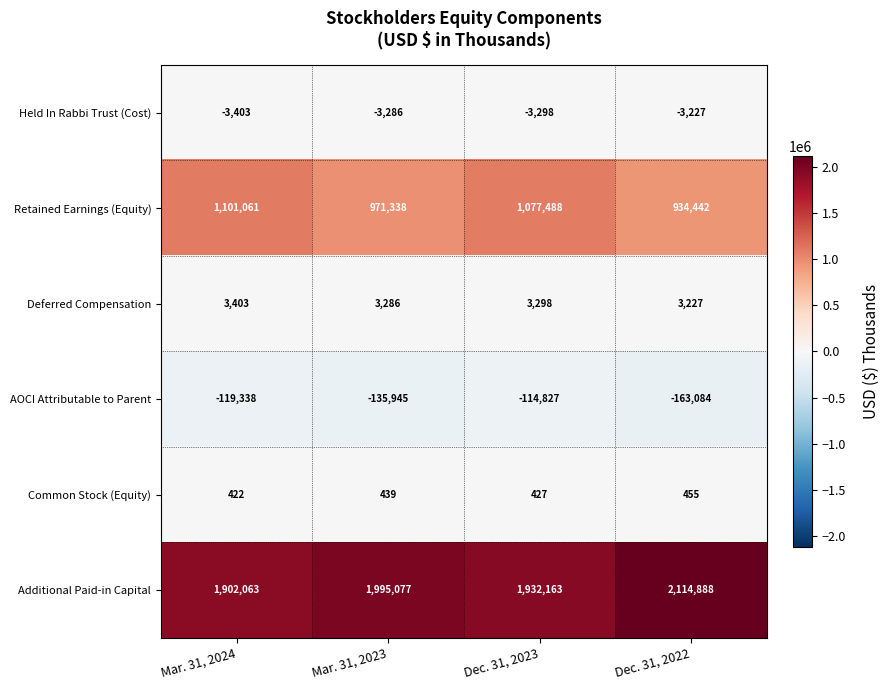

What is the lowest value of the Retained Earnings (Equity) series?

934442